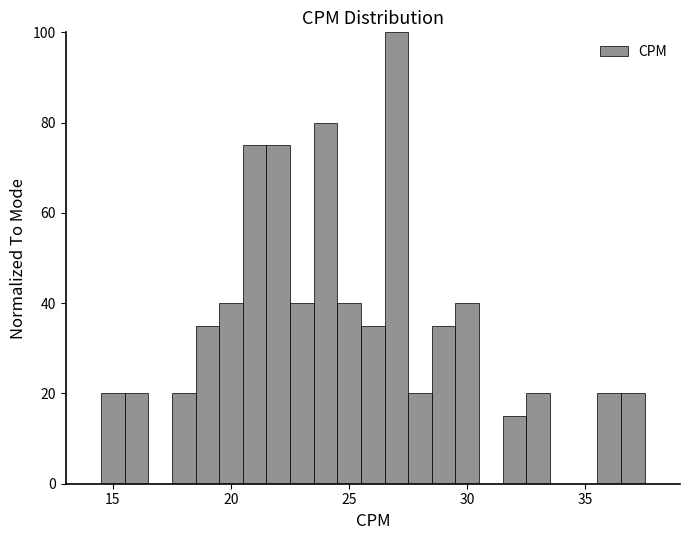

Read against the x-axis, roughly where is the centre of the tallest bar?

27.0